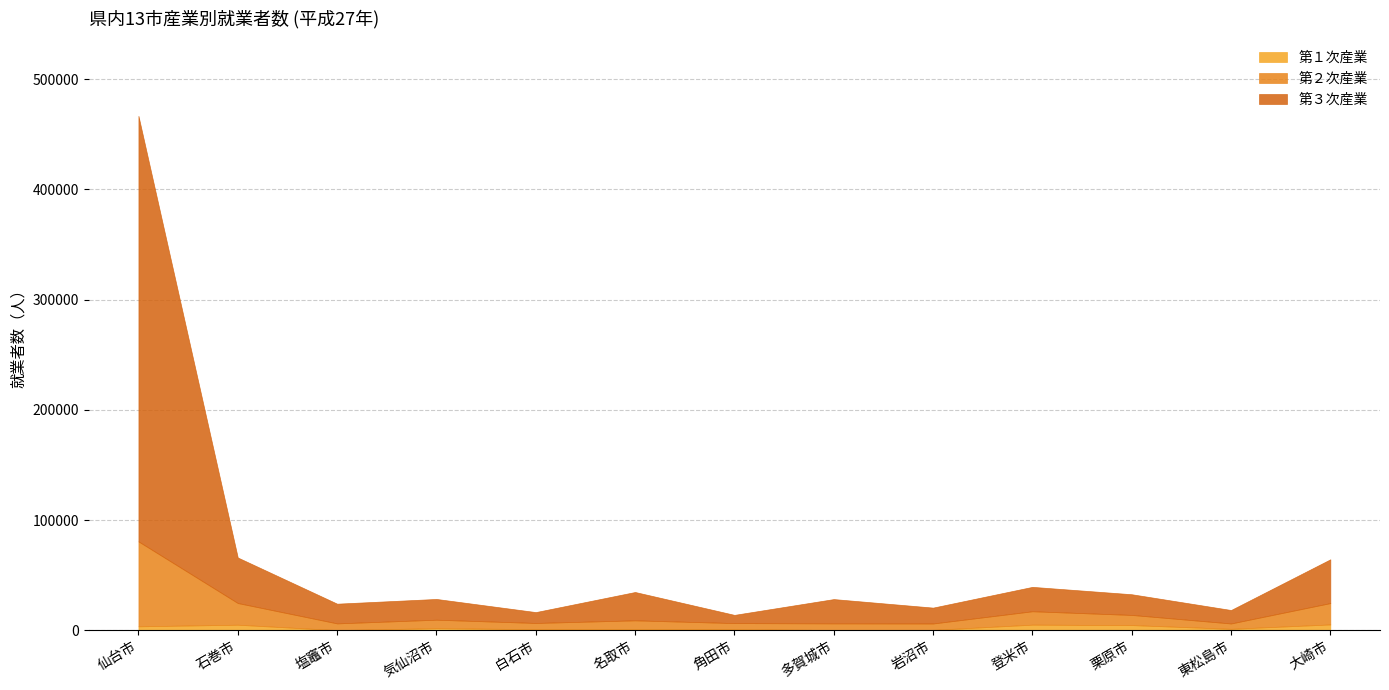

Where is the first local maximum for 第２次産業?

気仙沼市